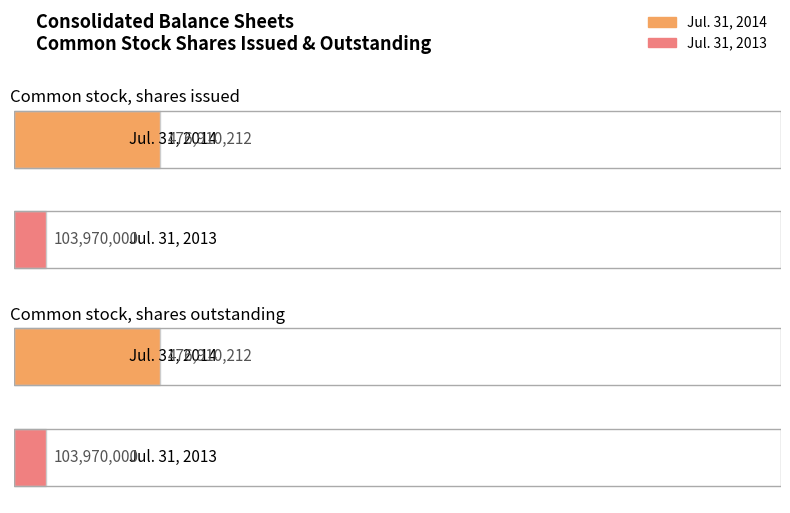

Which label corresponds to the largest value in the chart?

Common stock, shares issued